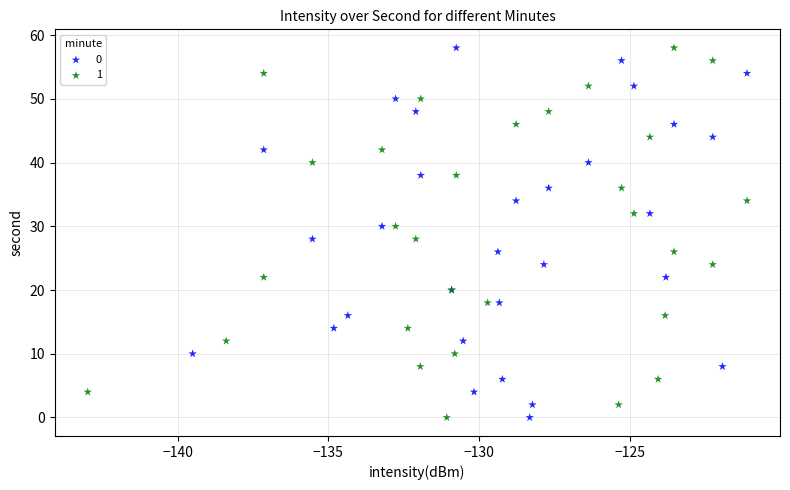

What are all the series names shown in the legend?

0, 1